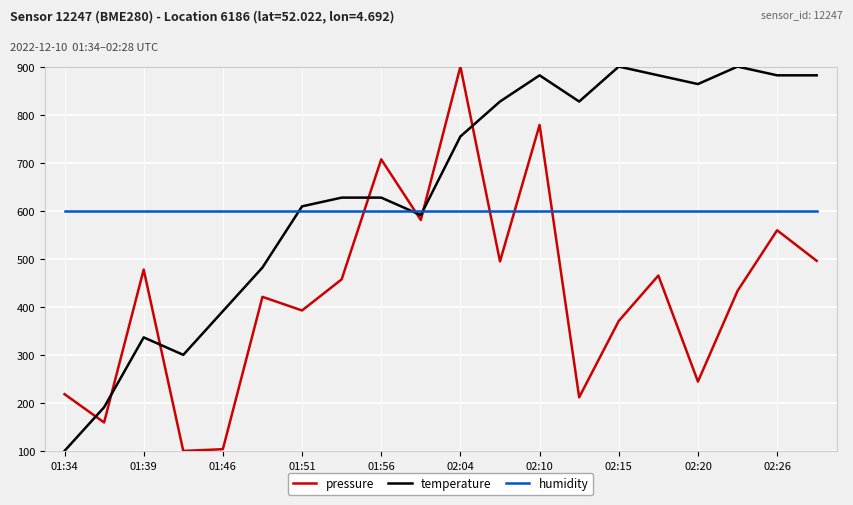

What is the minimum value shown in the chart?

100.0